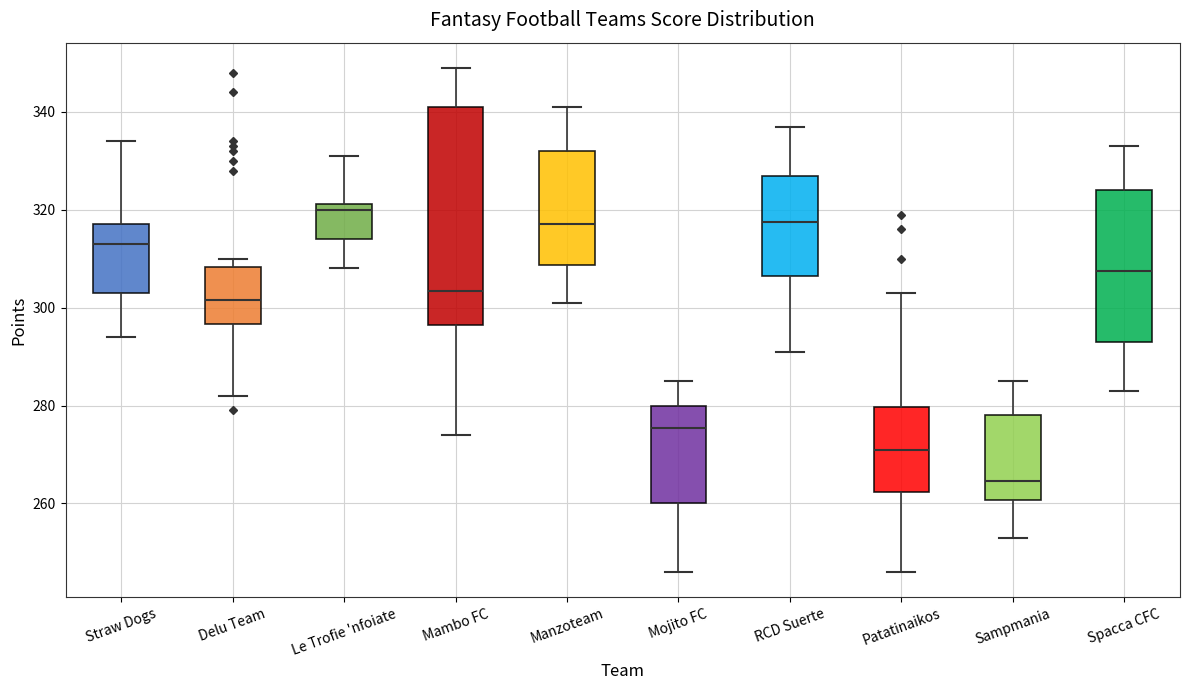

Reading left to right, read every box against the y-axis: the position of its median line, the range the box covers, and the ends of its whiskers. The values are not printed on the chart, so give them approximately, as read against the axis.

Straw Dogs: median 314, box 304 to 318, whiskers 294 to 334
Delu Team: median 302, box 296 to 308, whiskers 282 to 310
Le Trofie 'nfoiate: median 320, box 314 to 322, whiskers 308 to 332
Mambo FC: median 304, box 296 to 342, whiskers 274 to 350
Manzoteam: median 318, box 308 to 332, whiskers 302 to 342
Mojito FC: median 276, box 260 to 280, whiskers 246 to 286
RCD Suerte: median 318, box 306 to 328, whiskers 292 to 338
Patatinaikos: median 272, box 262 to 280, whiskers 246 to 304
Sampmania: median 264, box 260 to 278, whiskers 254 to 286
Spacca CFC: median 308, box 294 to 324, whiskers 284 to 334